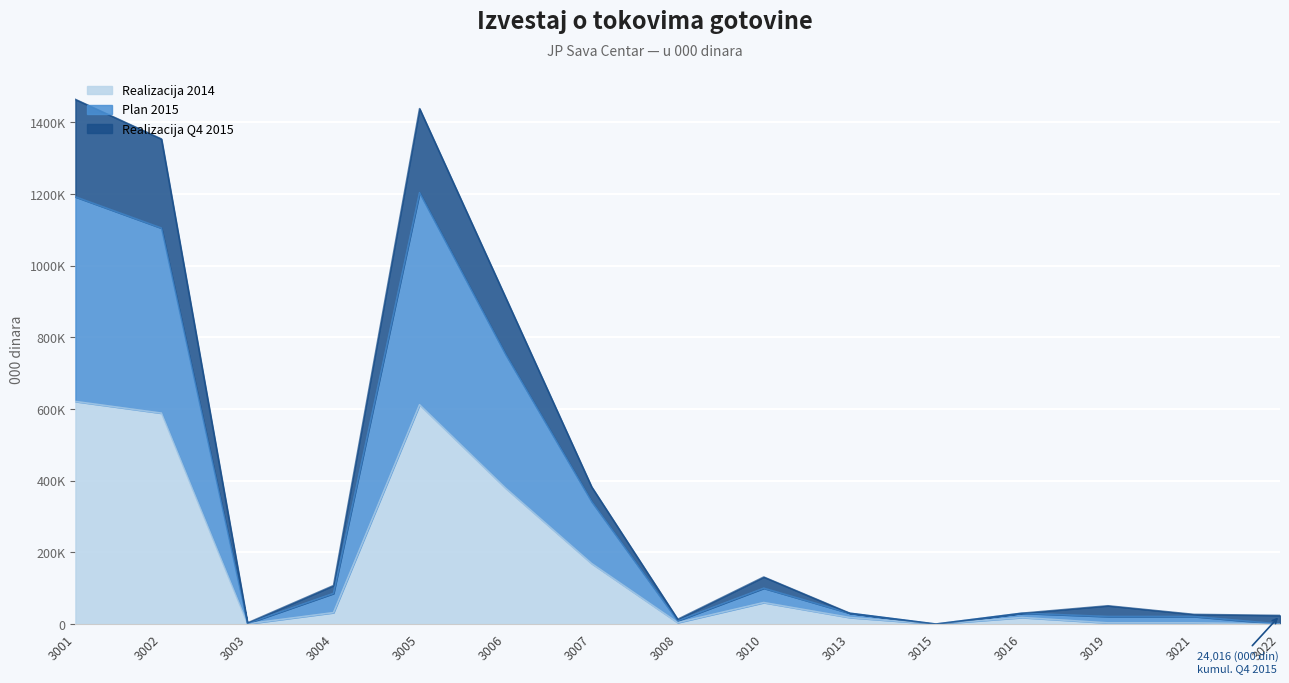

How many categories are shown in the chart?

15